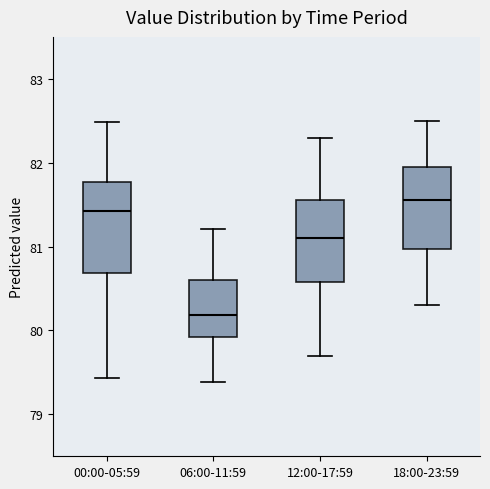

Which box is the tallest, from its lower edge to its upper edge?

00:00-05:59